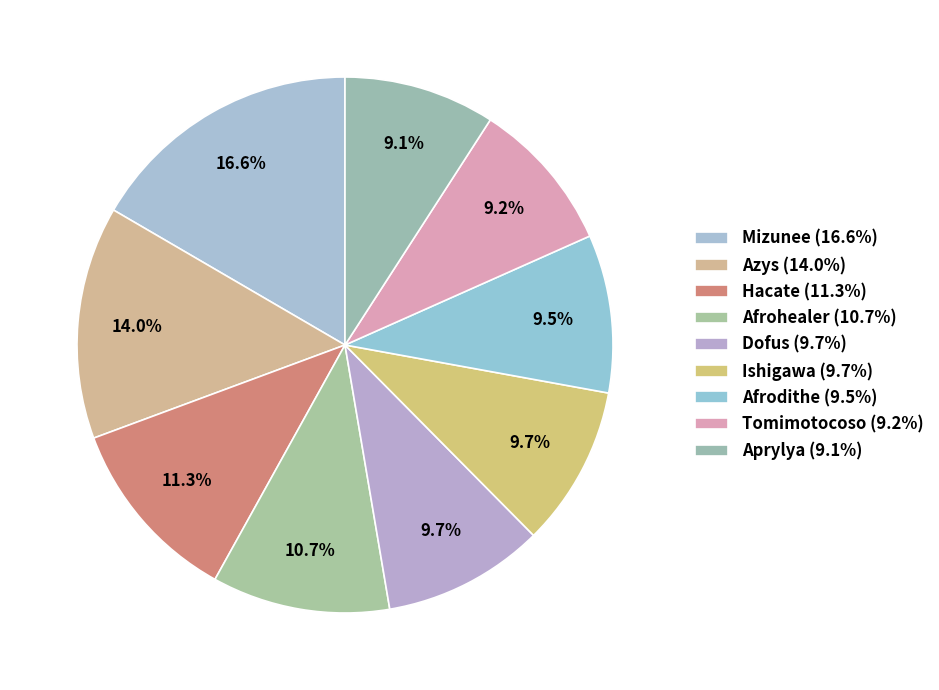

True or false: Dofus accounts for 10% of the total.

True